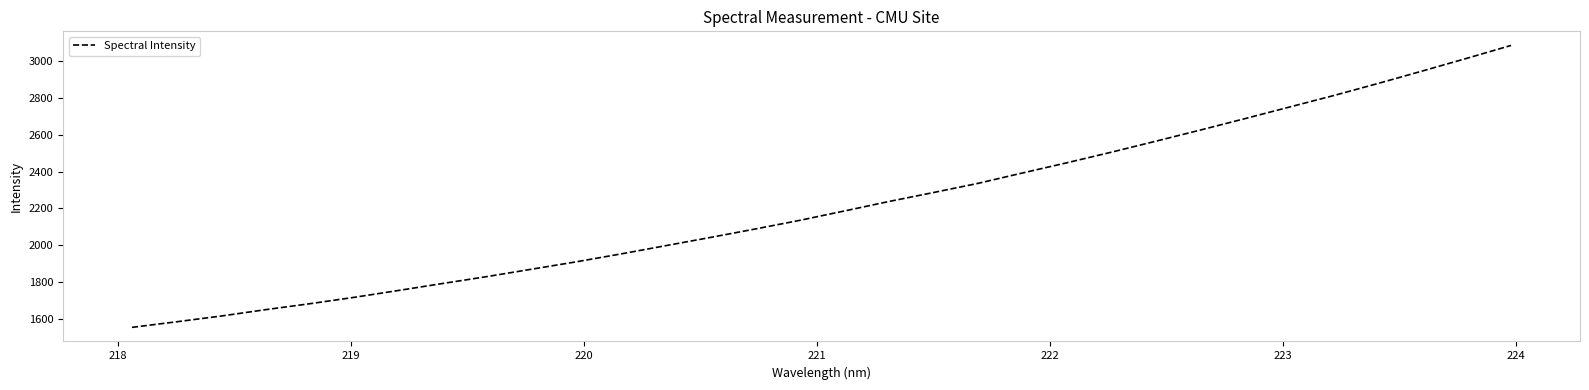

What is the difference between the maximum and minimum values?

1529.0